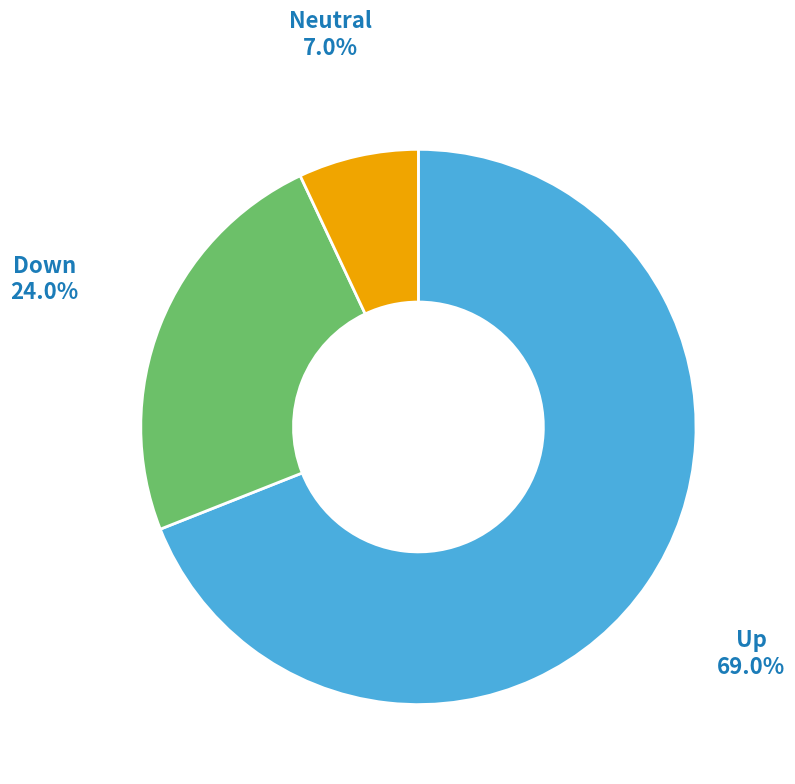

Is there a majority slice in this chart?

Yes